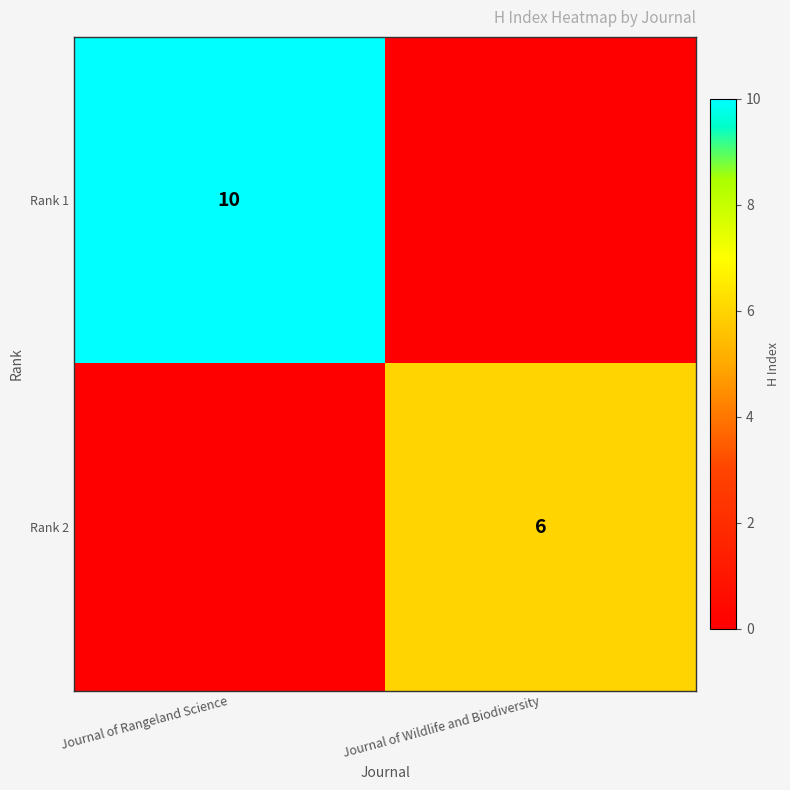

True or false: Rank 2 has a value of 3 at Journal of Wildlife and Biodiversity.

False